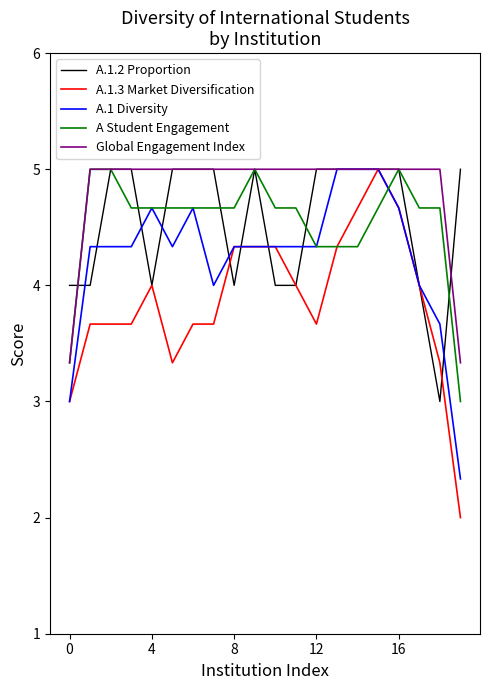

Reading left to right, extract all data points from this chart.

A.1.2 Proportion: 4.0	4.0	5.0	5.0	4.0	5.0	5.0	5.0	4.0	5.0	4.0	4.0	5.0	5.0	5.0	5.0	5.0	4.0	3.0	5.0
A.1.3 Market Diversification: 3.0	3.7	3.7	3.7	4.0	3.3	3.7	3.7	4.3	4.3	4.3	4.0	3.7	4.3	4.7	5.0	4.7	4.0	3.3	2.0
A.1 Diversity: 3.0	4.3	4.3	4.3	4.7	4.3	4.7	4.0	4.3	4.3	4.3	4.3	4.3	5.0	5.0	5.0	4.7	4.0	3.7	2.3
A Student Engagement: 3.3	5.0	5.0	4.7	4.7	4.7	4.7	4.7	4.7	5.0	4.7	4.7	4.3	4.3	4.3	4.7	5.0	4.7	4.7	3.0
Global Engagement Index: 3.3	5.0	5.0	5.0	5.0	5.0	5.0	5.0	5.0	5.0	5.0	5.0	5.0	5.0	5.0	5.0	5.0	5.0	5.0	3.3